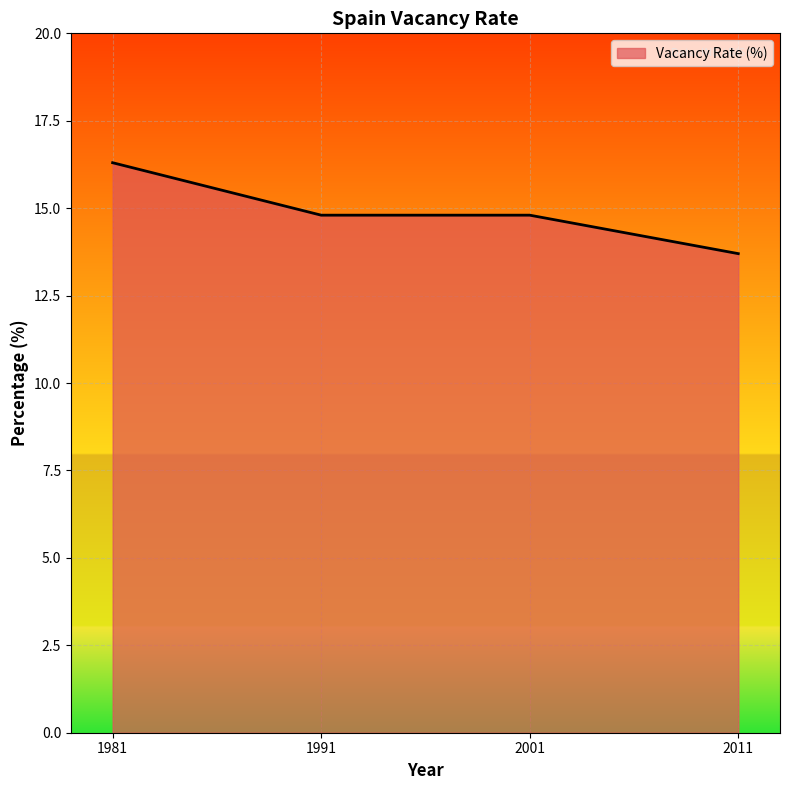

Reading right to left, transcribe all the data shown in this chart.

13.7	14.8	14.8	16.3